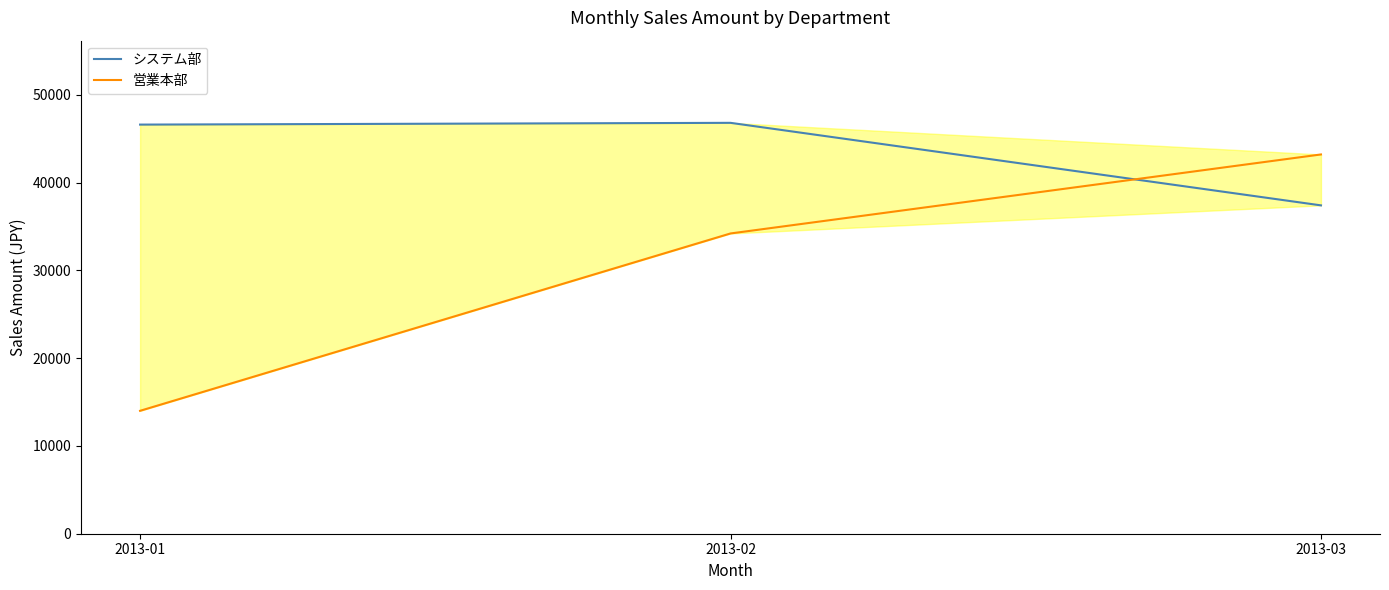

At how many categories does at least one series exceed 33247?

3